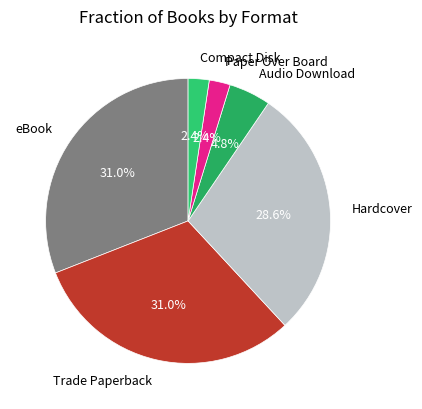

How much of the chart is everything except Paper Over Board?

97.6%